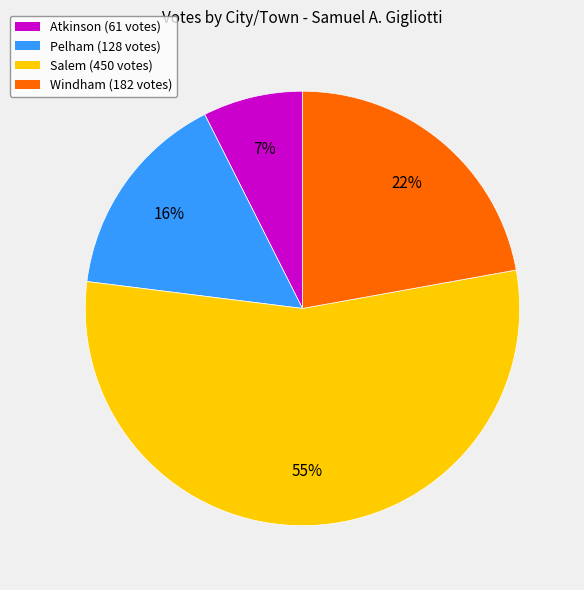

To the nearest percent, what is the average slice percentage?

25%